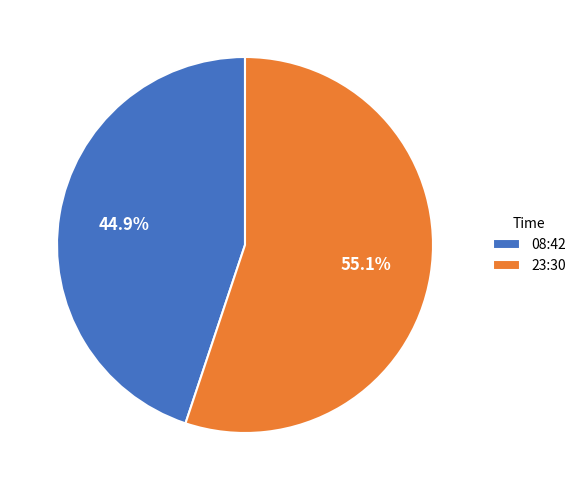

What is the total percentage of 23:30 and 08:42?

100.0%